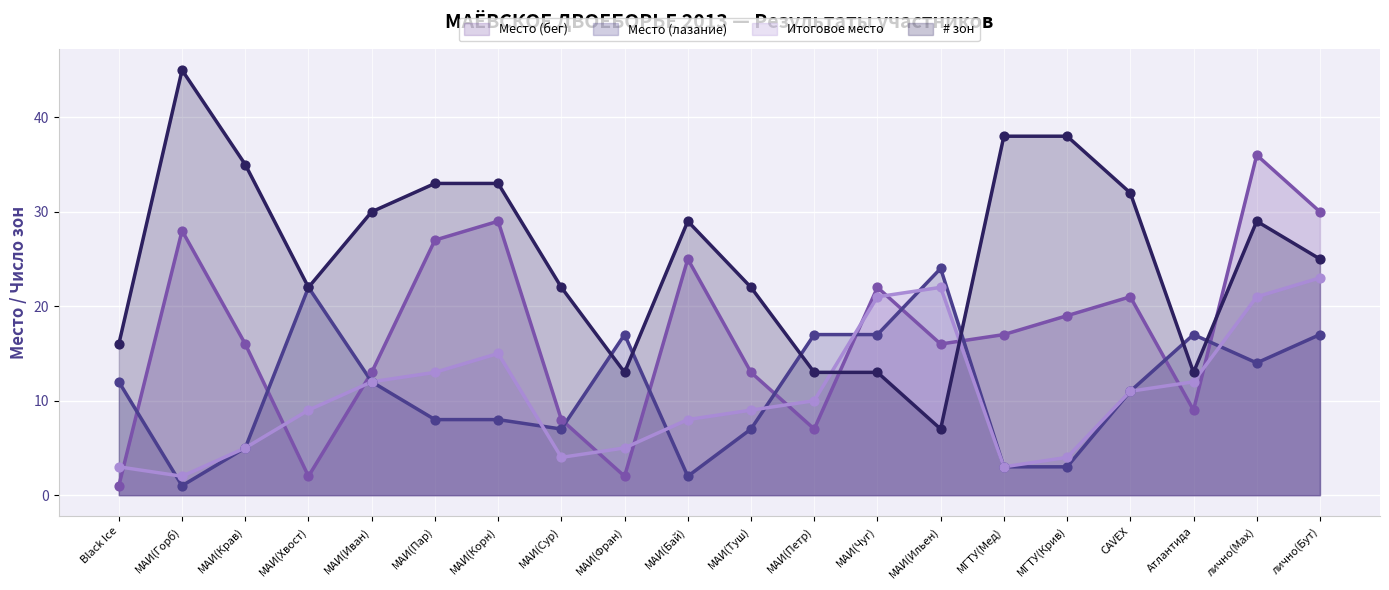

What are all the series names shown in the legend?

Место (бег) (линия), Место (лазание) (линия), Итоговое место (линия), # зон (линия)